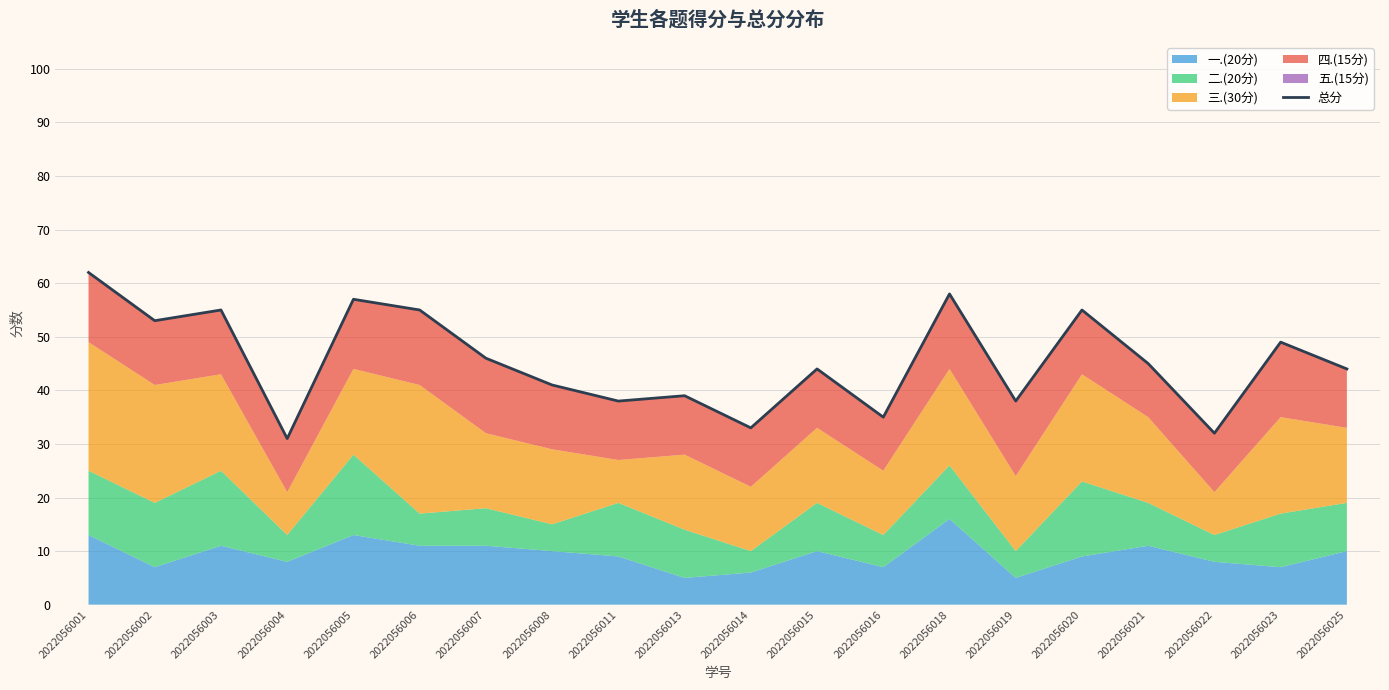

Reading left to right, transcribe all the data shown in this chart.

2022056001=62	2022056002=53	2022056003=55	2022056004=31	2022056005=57	2022056006=55	2022056007=46	2022056008=41	2022056011=38	2022056013=39	2022056014=33	2022056015=44	2022056016=35	2022056018=58	2022056019=38	2022056020=55	2022056021=45	2022056022=32	2022056023=49	2022056025=44